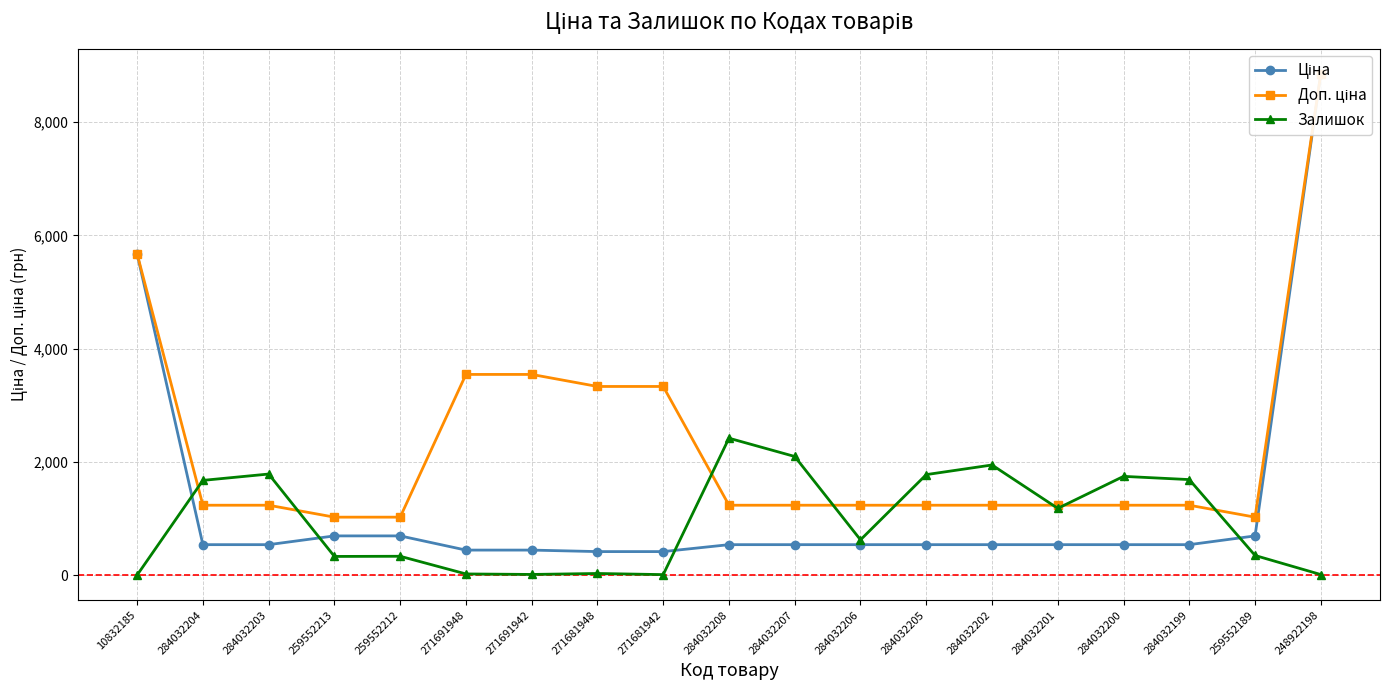

Is the value of Ціна at 284032200 greater than the value of Доп. ціна at 284032207?

No